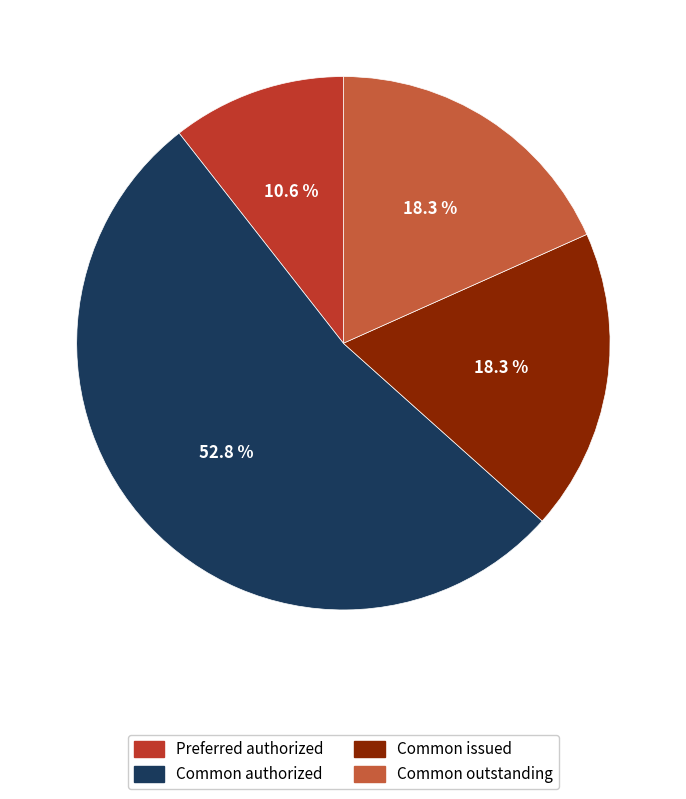

To the nearest percent, what is the average slice percentage?

25%